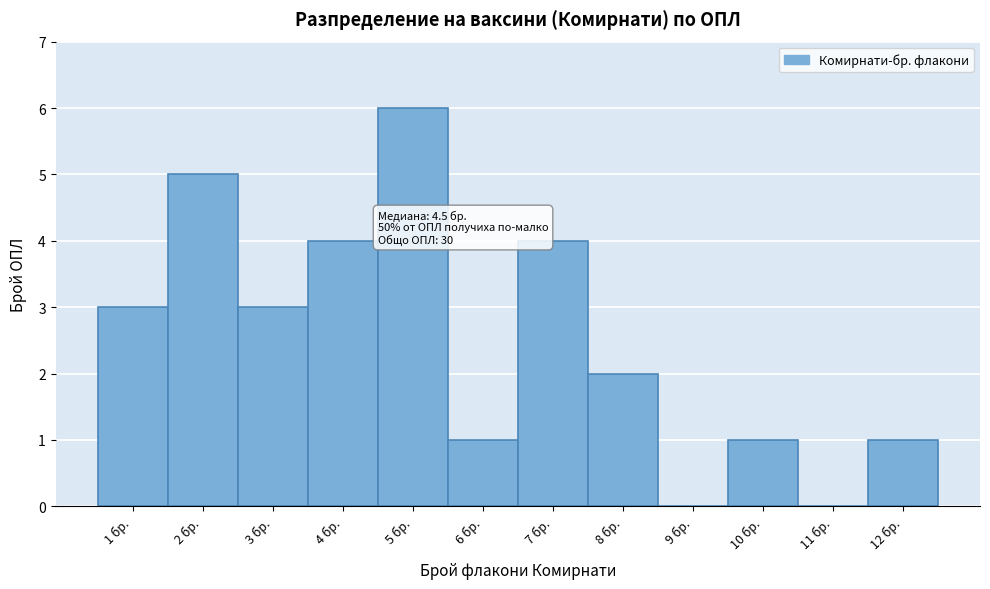

Over which range of the x-axis is the bar tallest?

4.5 to 5.5